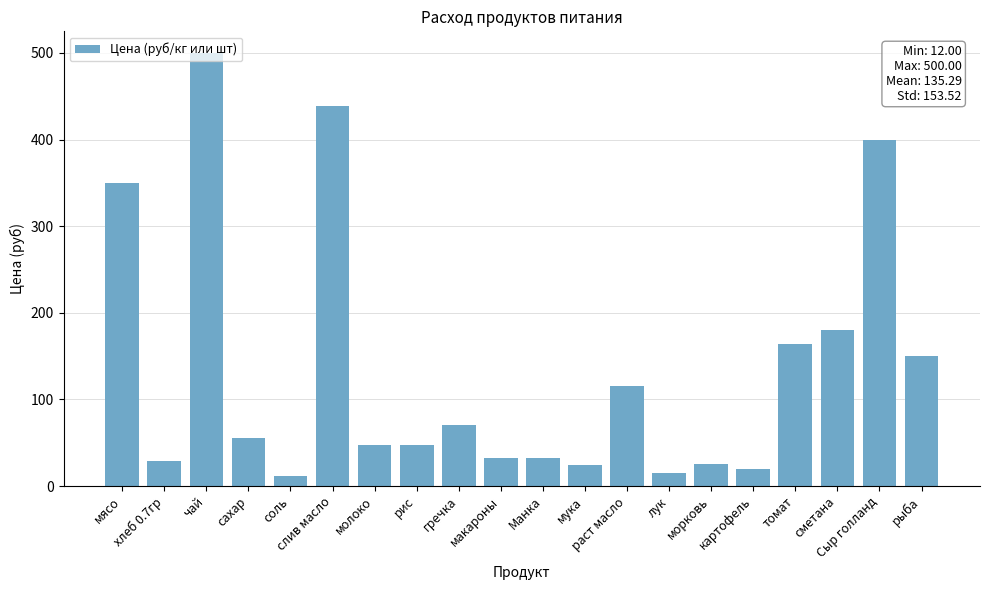

What is the change in value from Сыр голланд to рыба?

-250.0